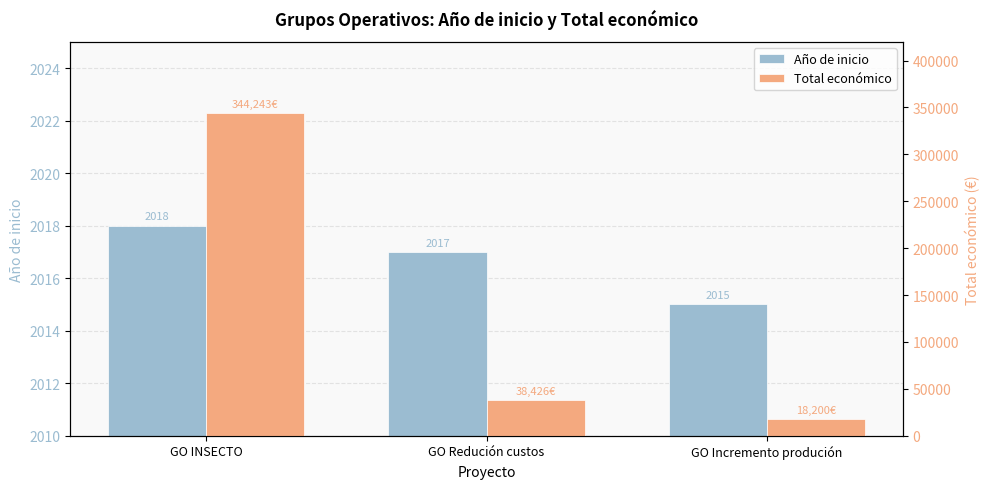

Reading right to left, extract all data points from this chart.

Año de inicio: 2015	2017	2018
Total económico: 18200	38426	344243